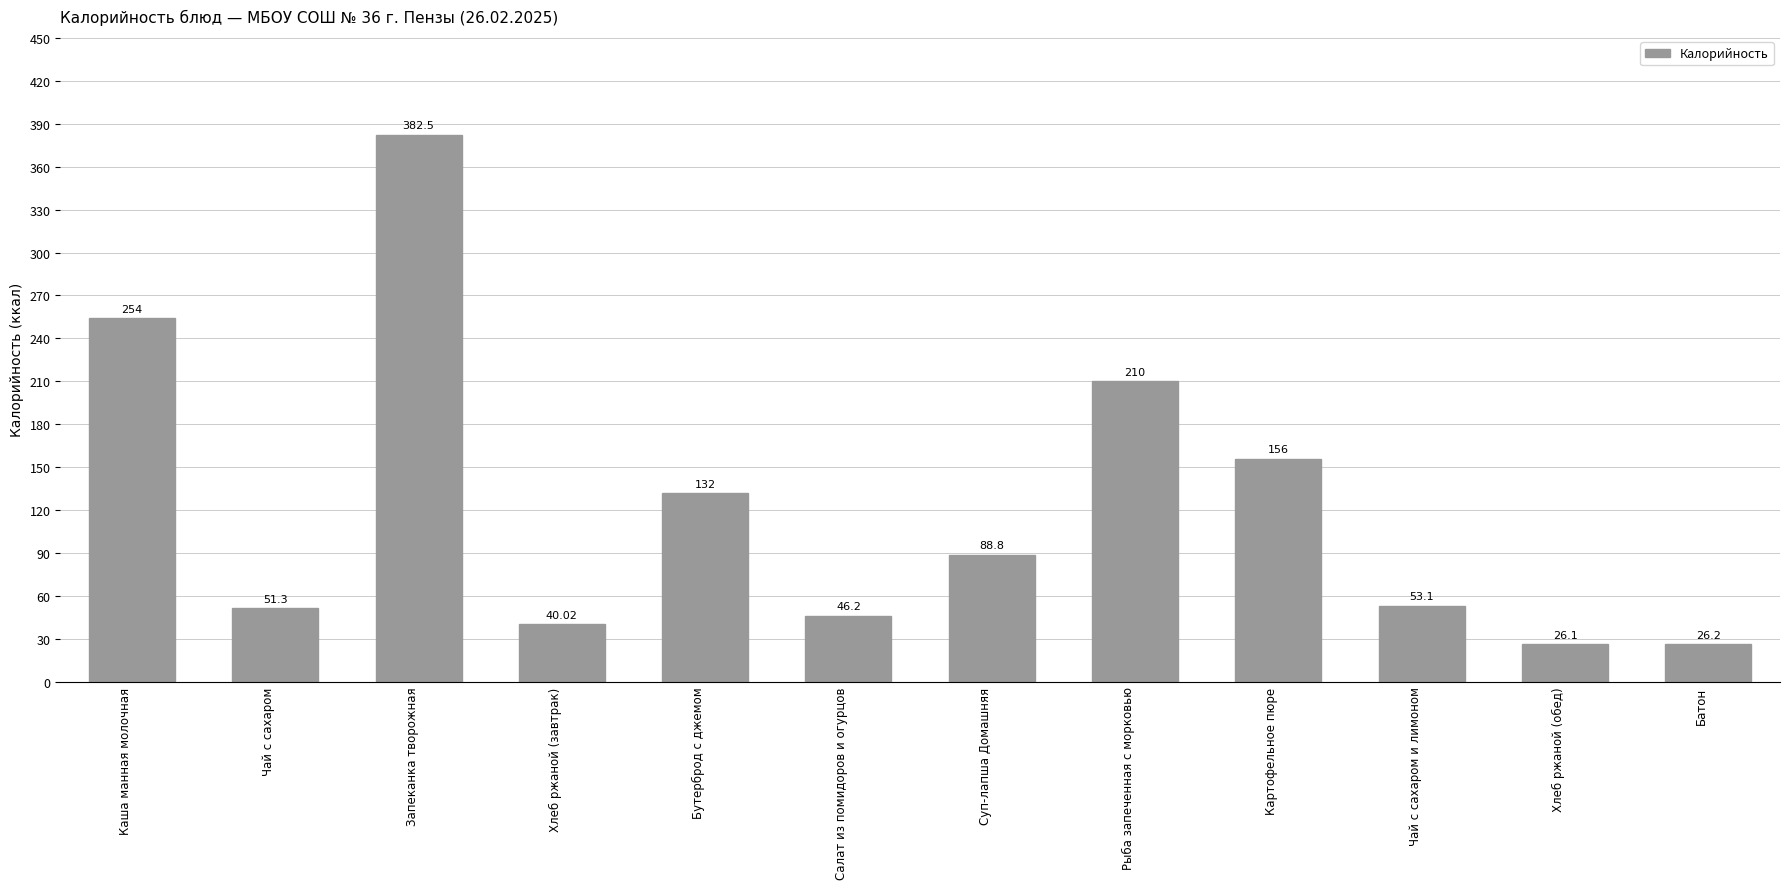

What is the label of the 9th bar from the right?

Хлеб ржаной (завтрак)